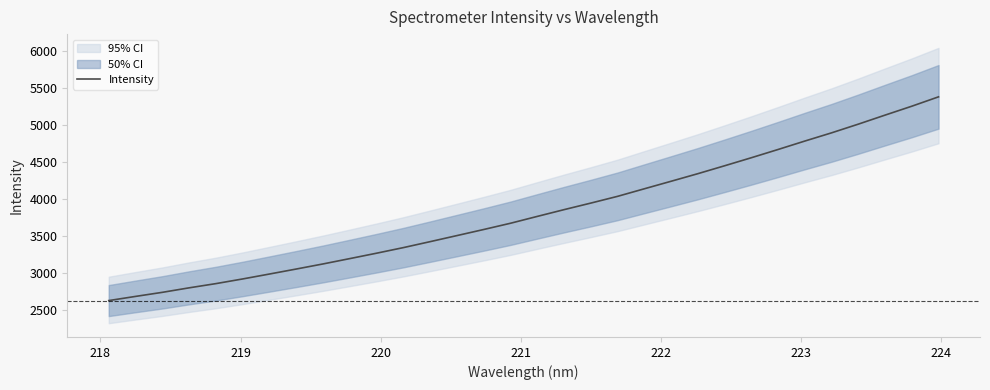

What is the value of the 7th point from the left?

2981.9